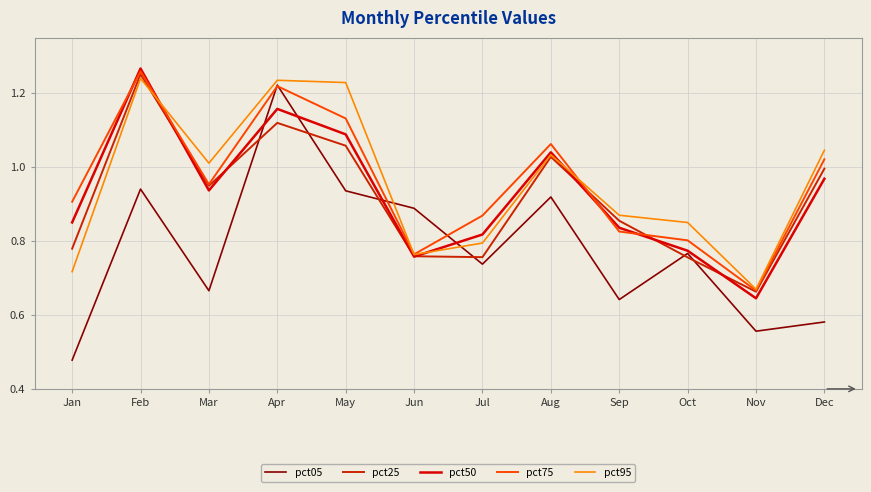

Is this an area chart (filled region under the line)?

No